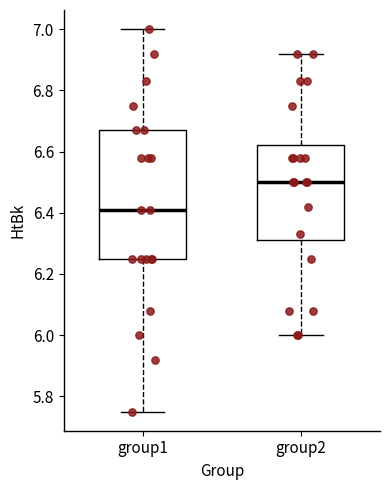

Where does the upper whisker of the box for group1 end on the y-axis? The values are not printed on the chart, so give them approximately, as read against the axis.

7.00